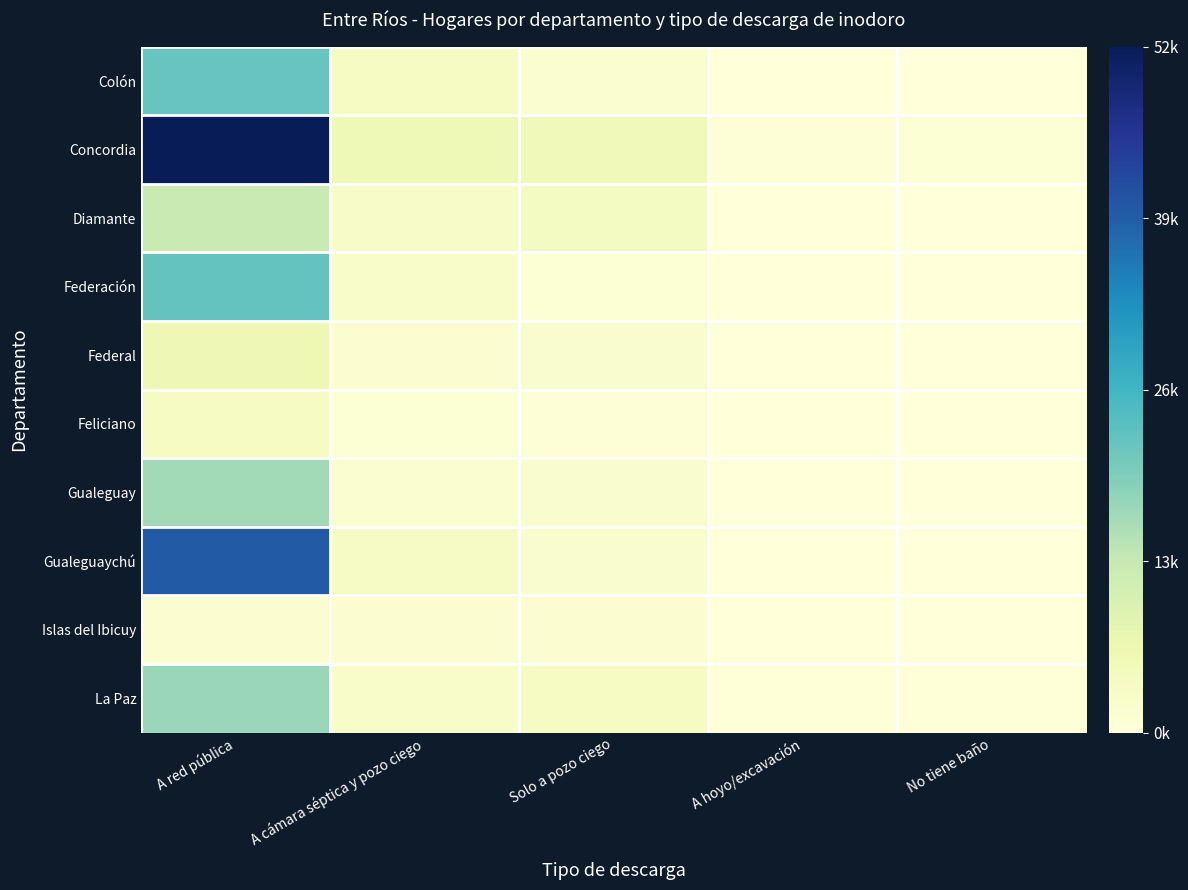

Which series has the largest range (max minus min)?

Concordia